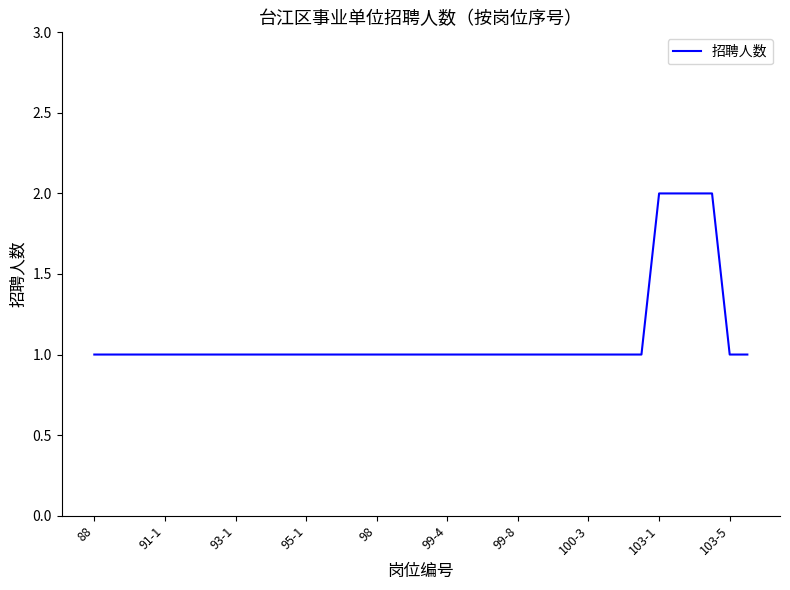

How many lines are shown in the chart?

1